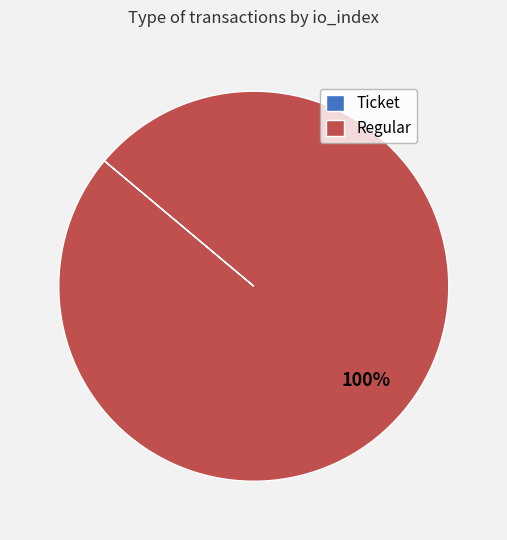

Is it true that Regular is 100% of the pie?

True